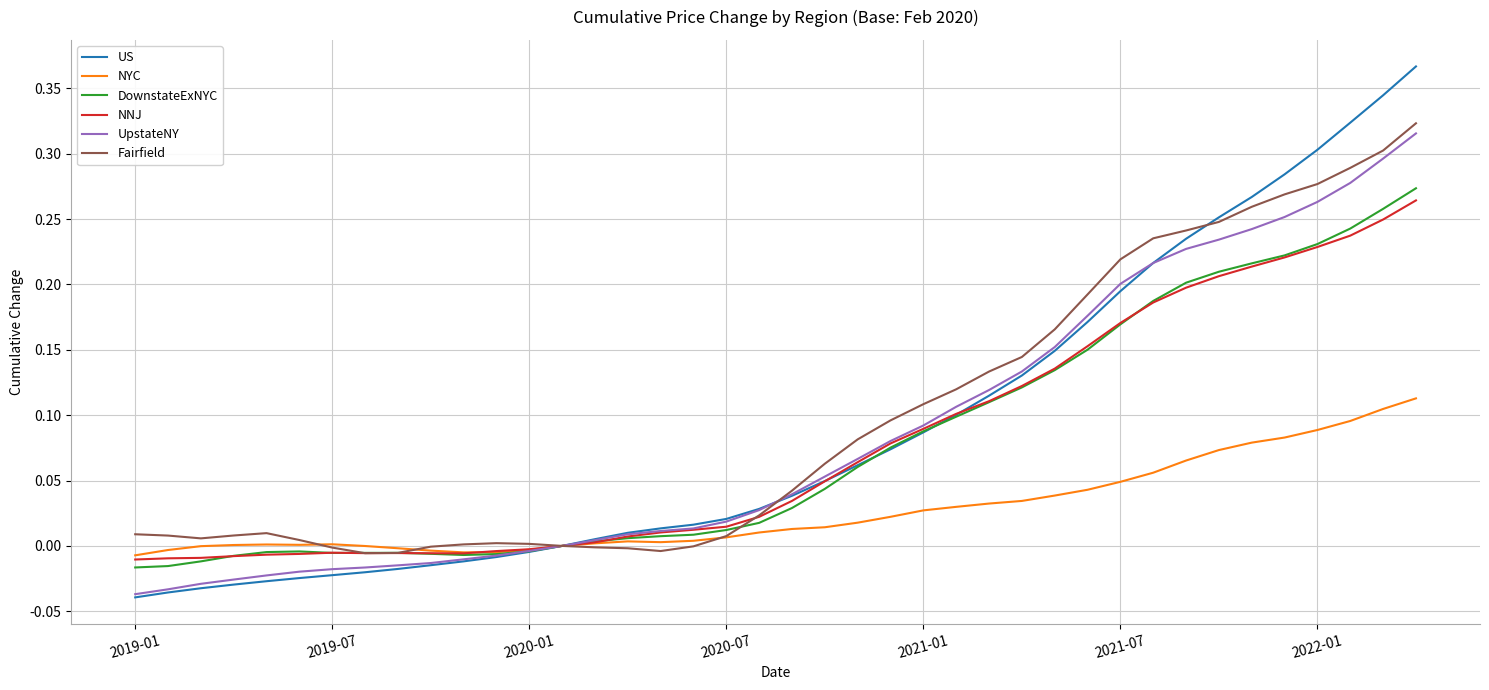

Which series has the widest spread of values?

US